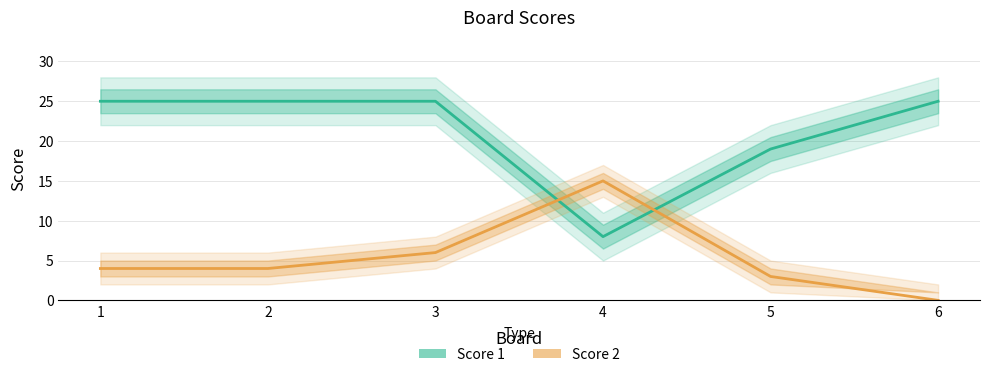

Rank the series by their maximum value, from lowest to highest.

Score 2, Score 1